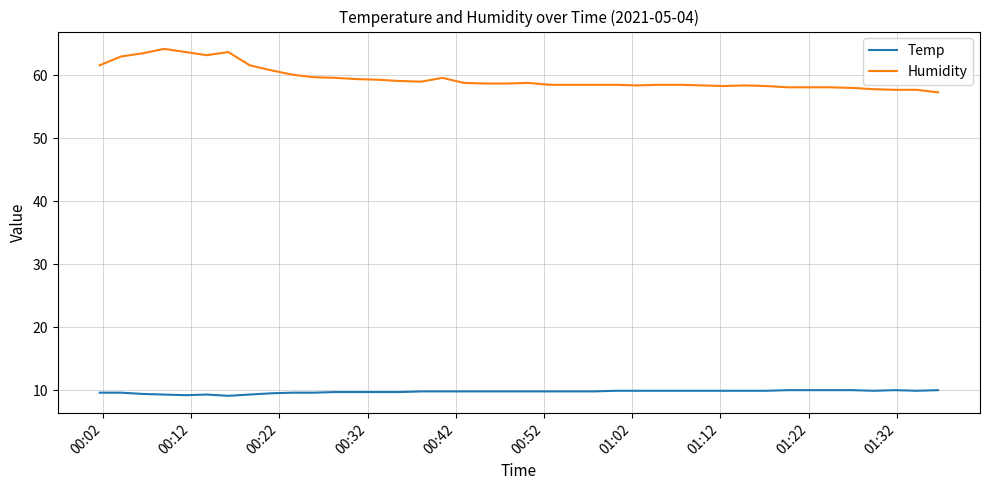

True or false: Temp and Humidity cross at least once.

False